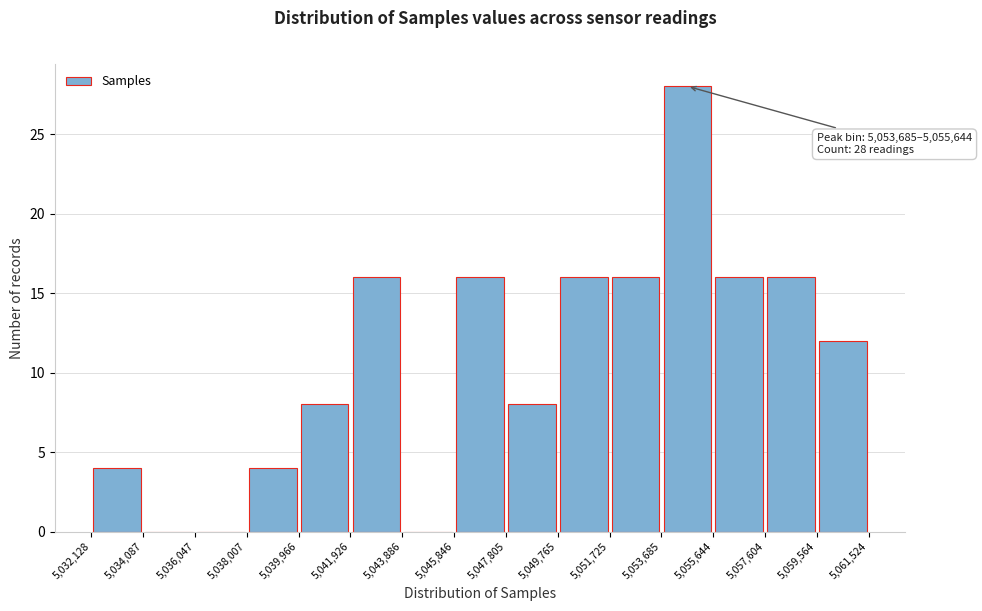

Which range on the x-axis has the tallest bar?

5,053,685 to 5,055,644